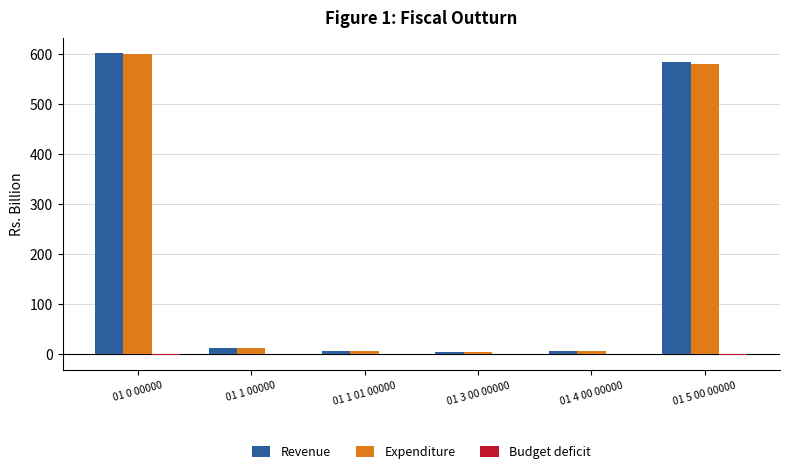

The Expenditure series shows 311.9 at 01 5 00 00000. True or false?

False